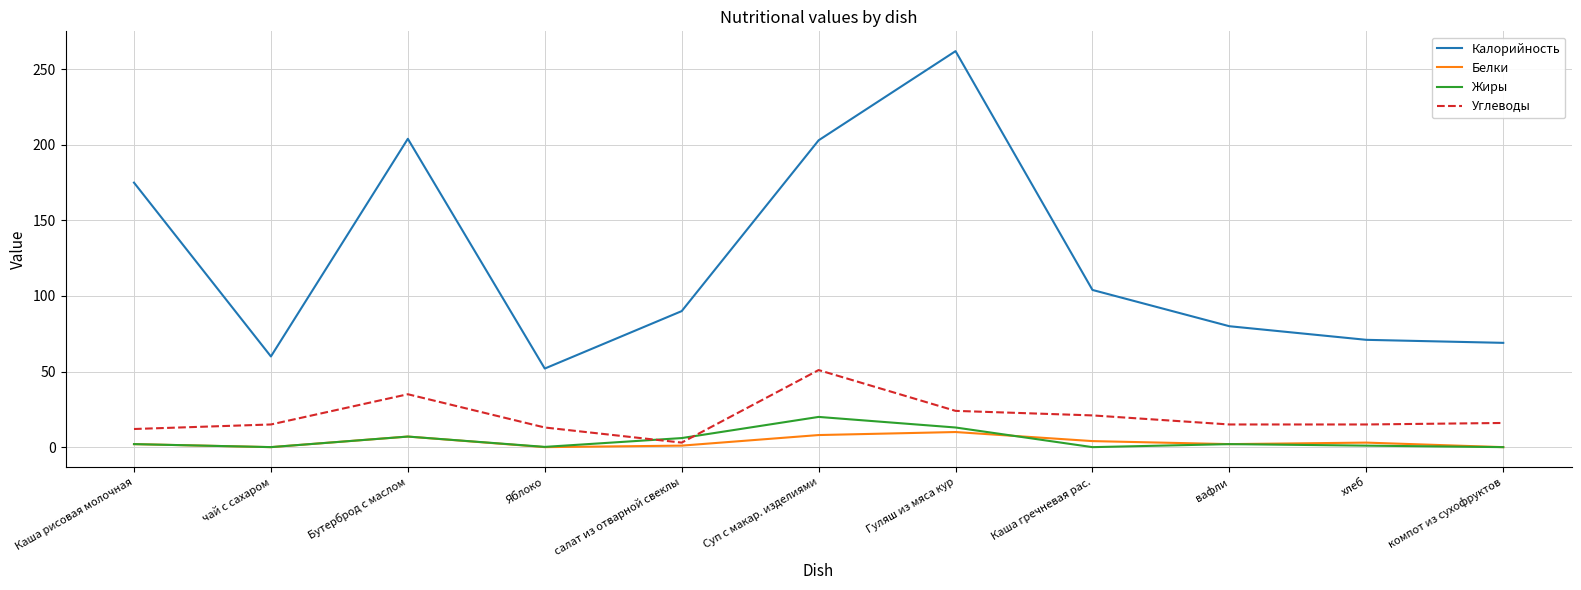

Where is Углеводы nearest to the value 27?

Гуляш из мяса кур